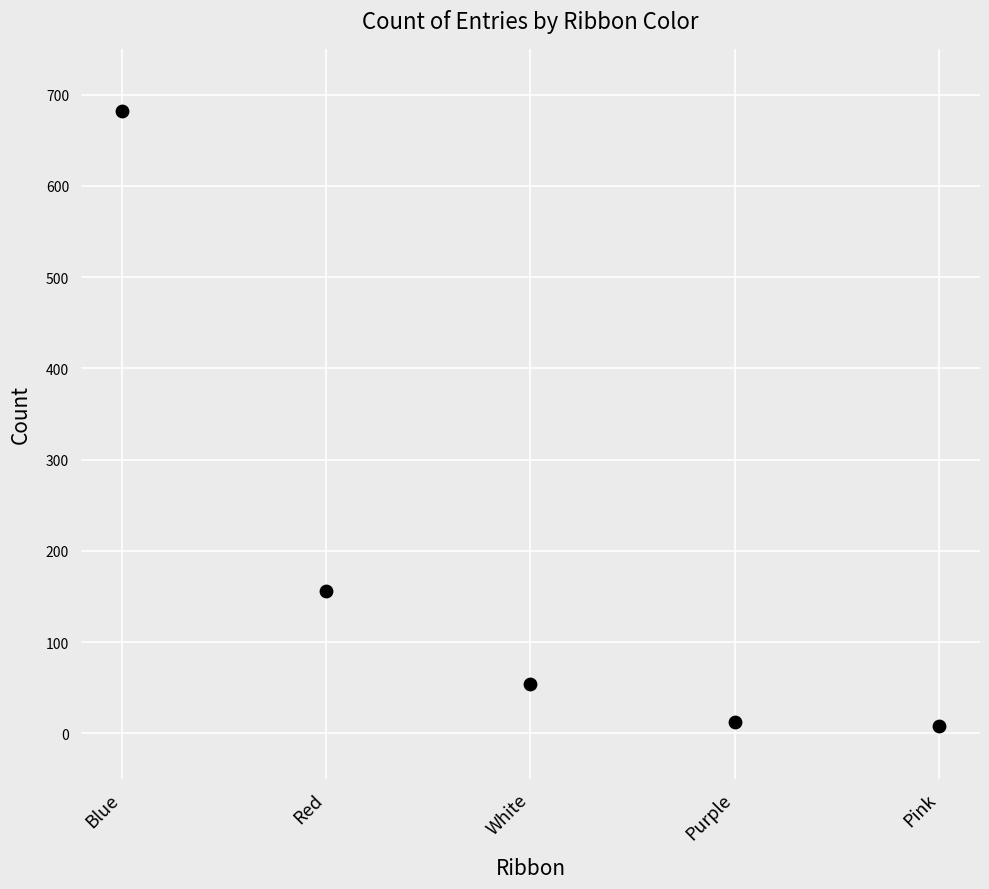

What Y value in the scatter plot is closest to 345?

156